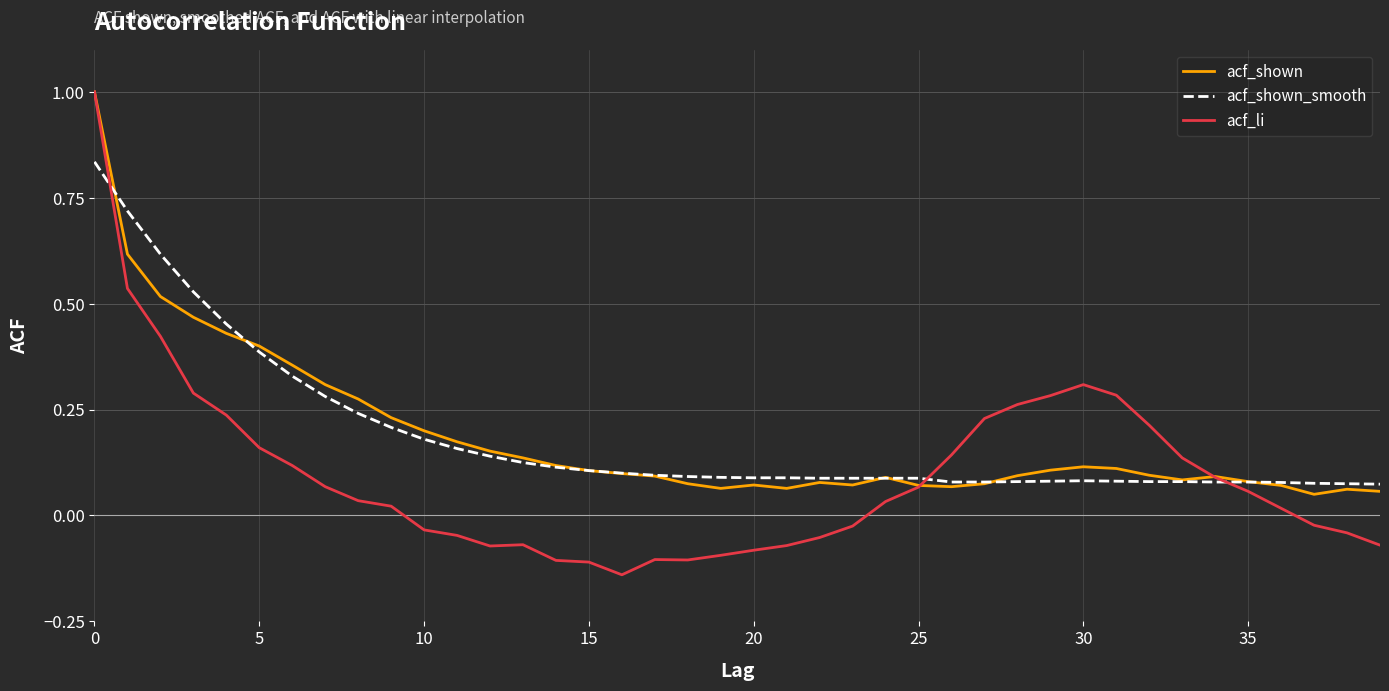

What is the highest value of the acf_li series?

1.0